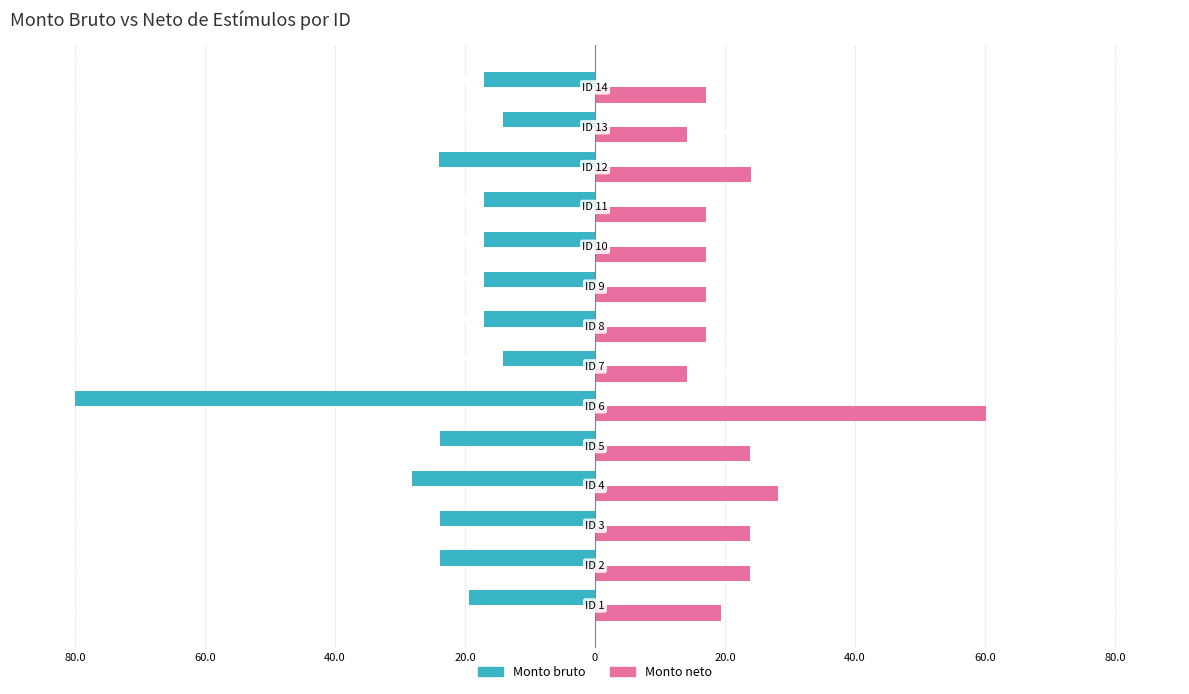

What are all the series names shown in the legend?

Monto bruto, Monto neto